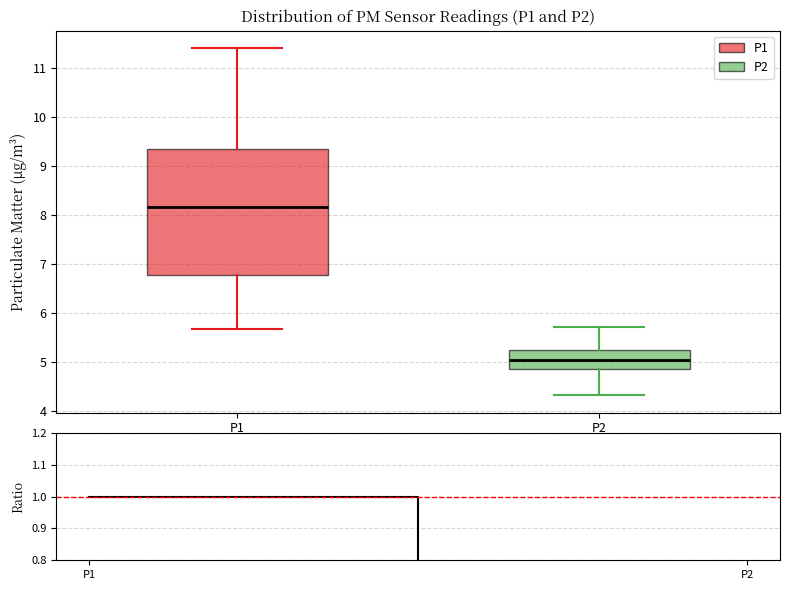

Which box is the tallest, from its lower edge to its upper edge?

P1